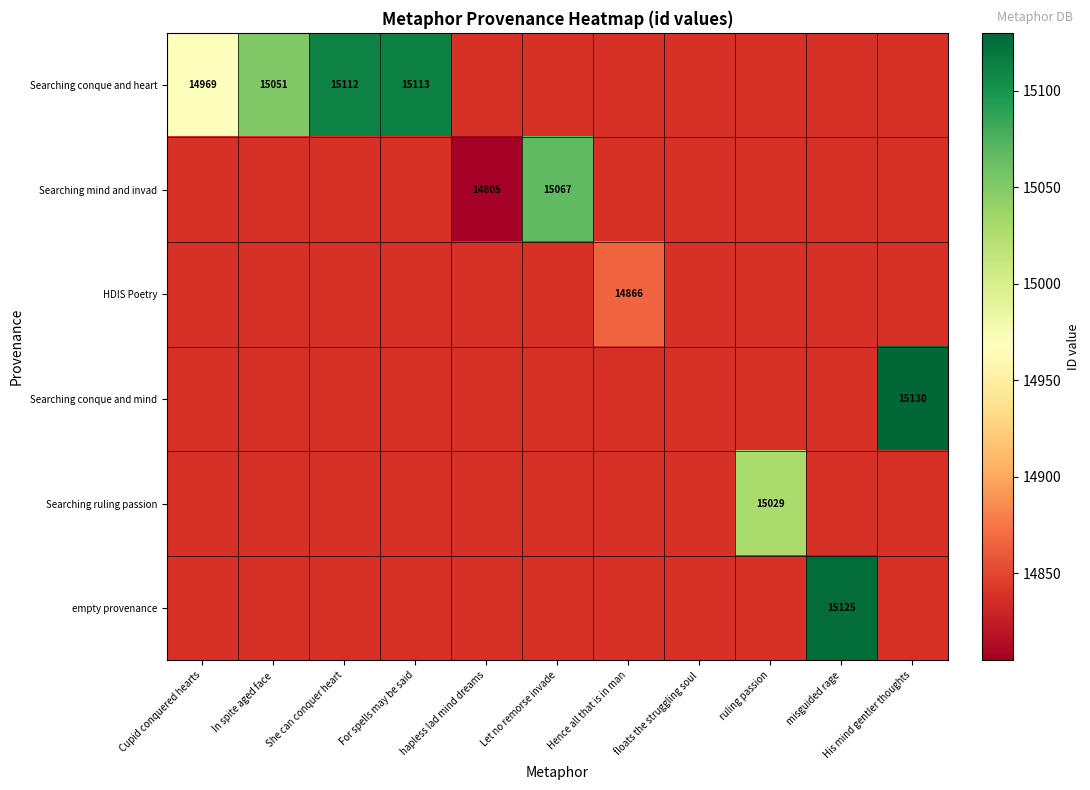

How many series are shown in this chart?

6